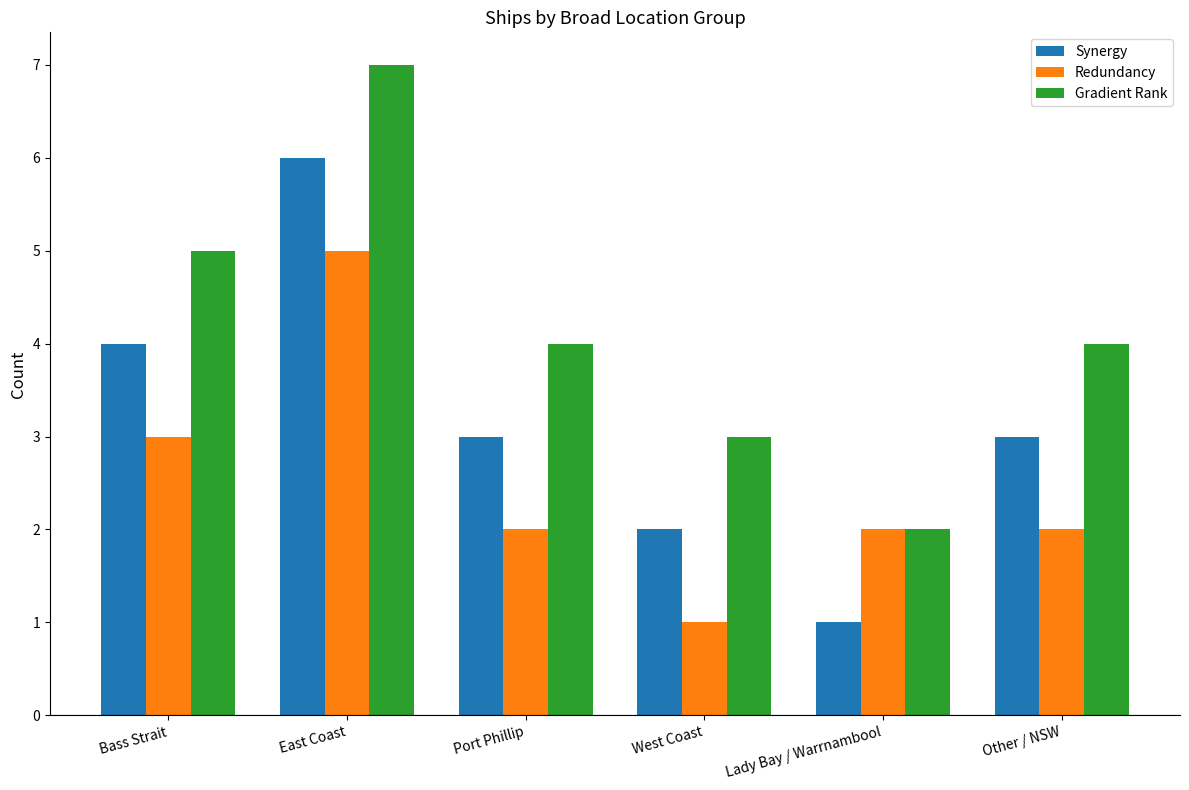

What is the sum of all Redundancy values?

15